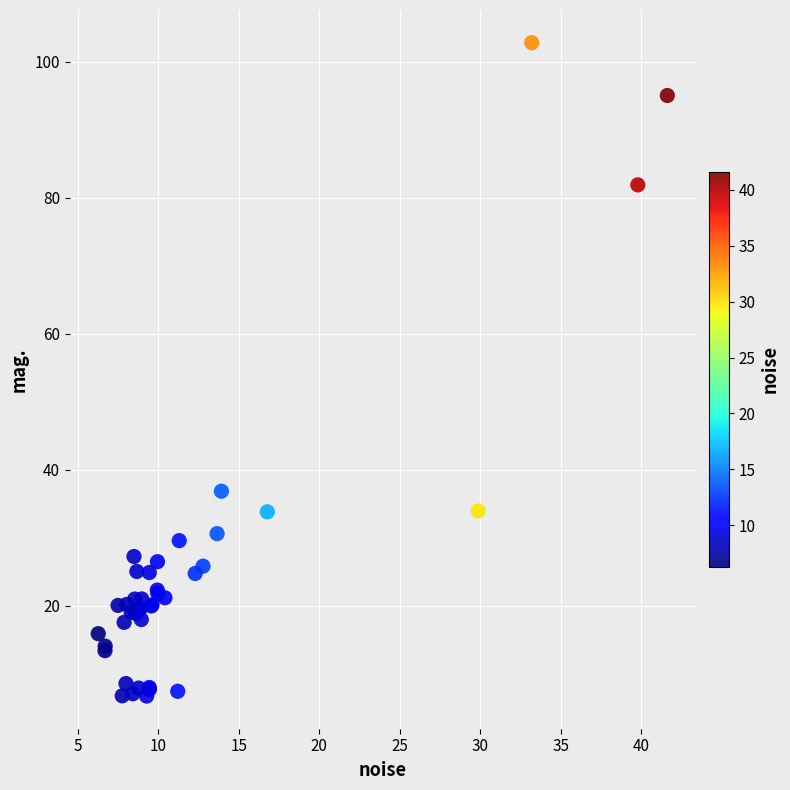

What Y value in the scatter plot is closest to 54?

36.8